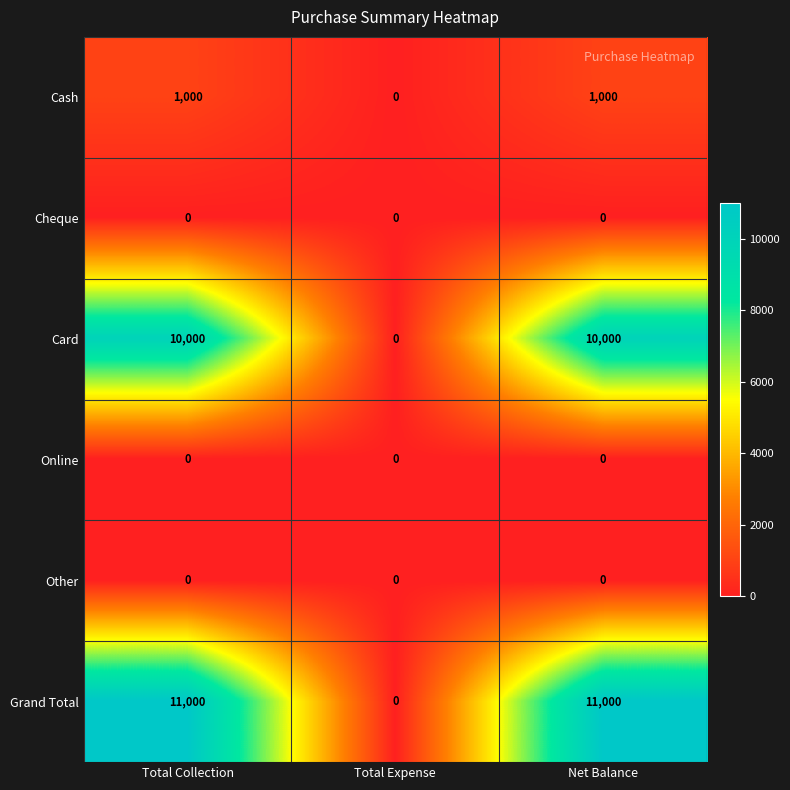

Is the value of Card at Total Collection greater than the value of Grand Total at Net Balance?

No